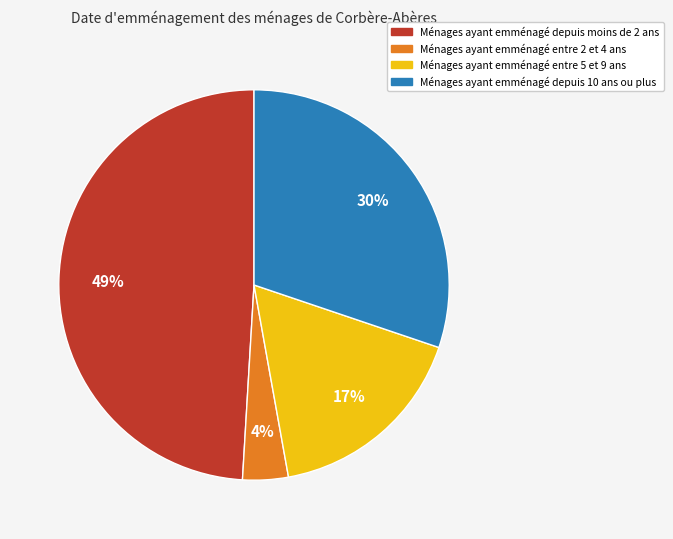

What percentage is the Ménages ayant emménagé entre 5 et 9 ans slice, to the nearest percent?

17%